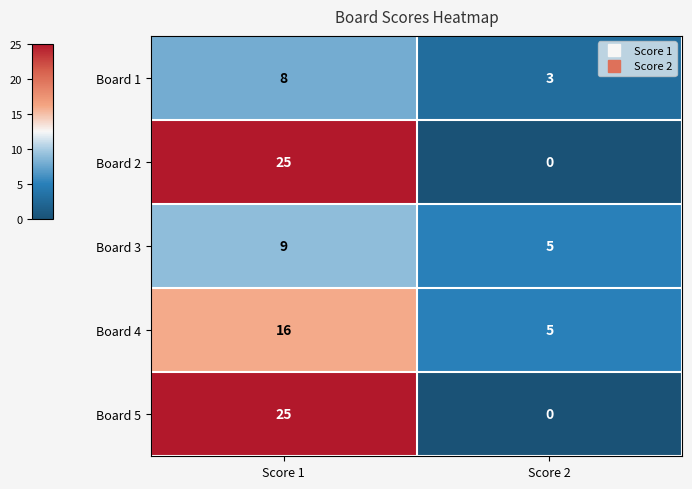

What is the difference between the highest and lowest values at Score 1?

17